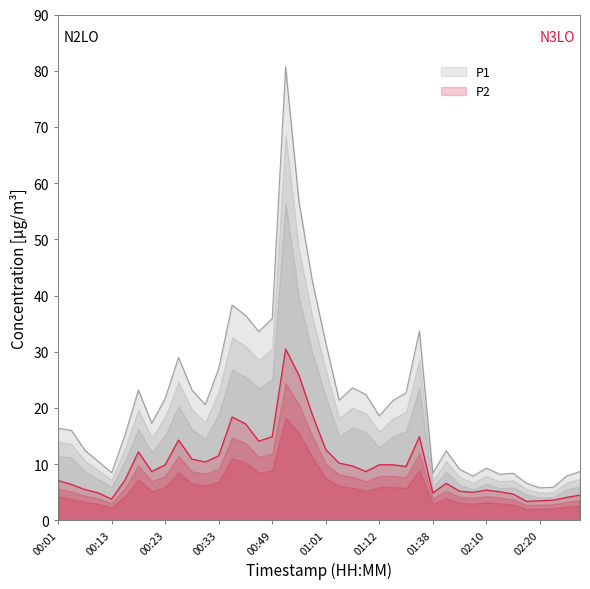

List the series in order of their overall mean, highest first.

P1, P2